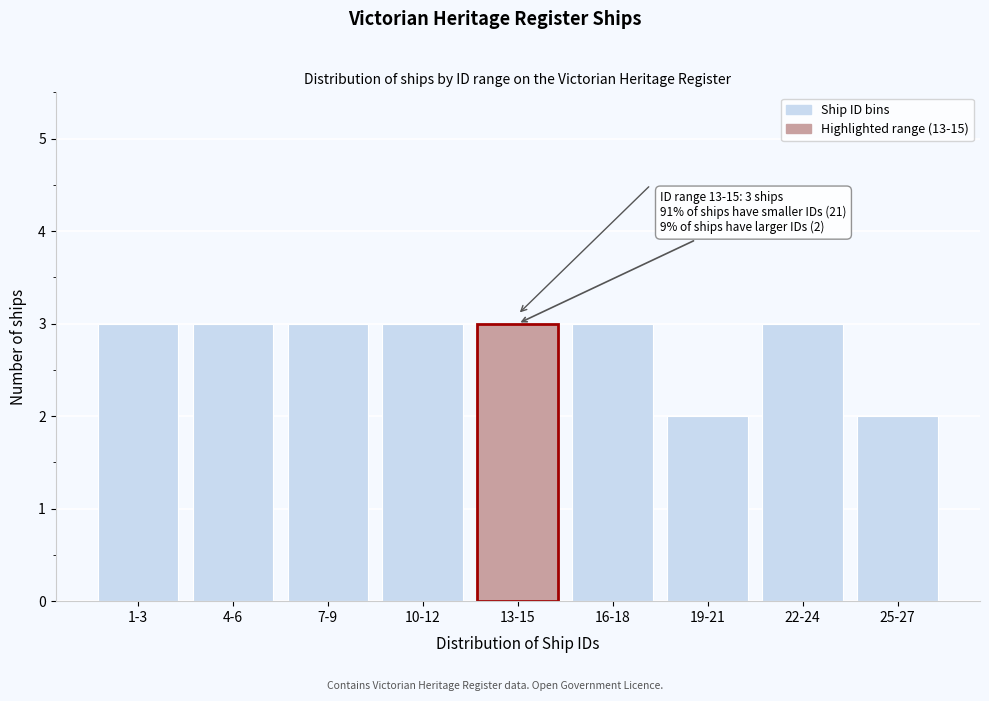

Reading left to right, extract all data points from this chart.

3	3	3	3	3	3	2	3	2